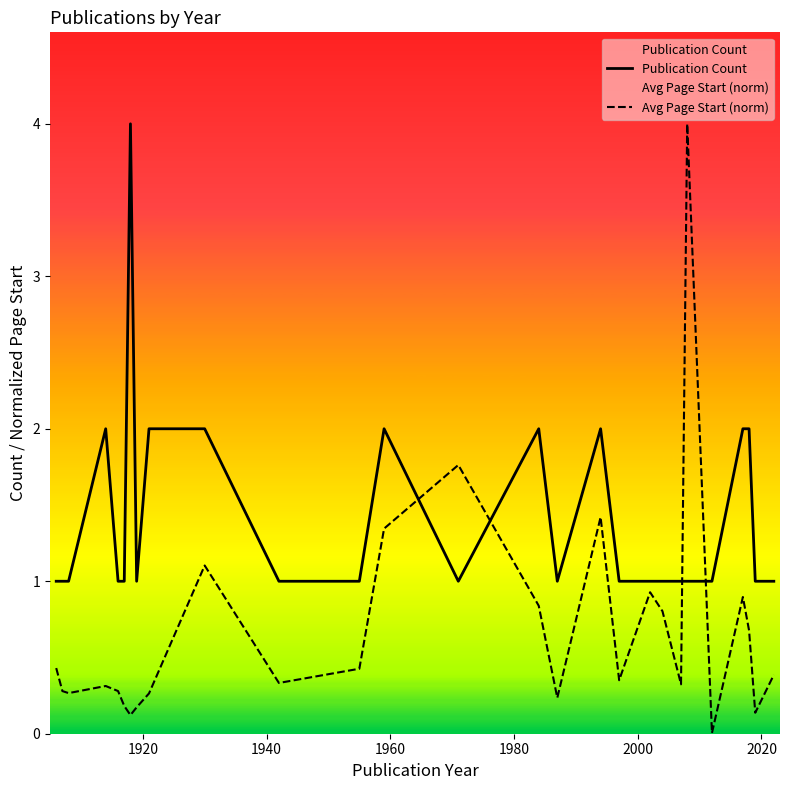

True or false: Publication Count and Avg Page Start (norm) cross at least once.

True